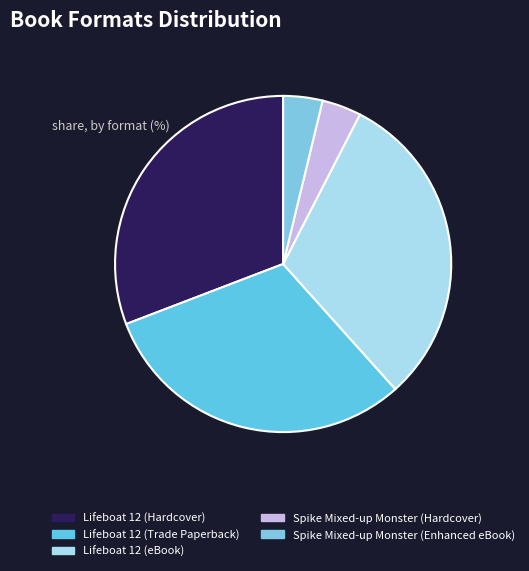

To the nearest percent, what is the combined percentage of Lifeboat 12 (Trade Paperback) and Spike Mixed-up Monster (Hardcover)?

35%